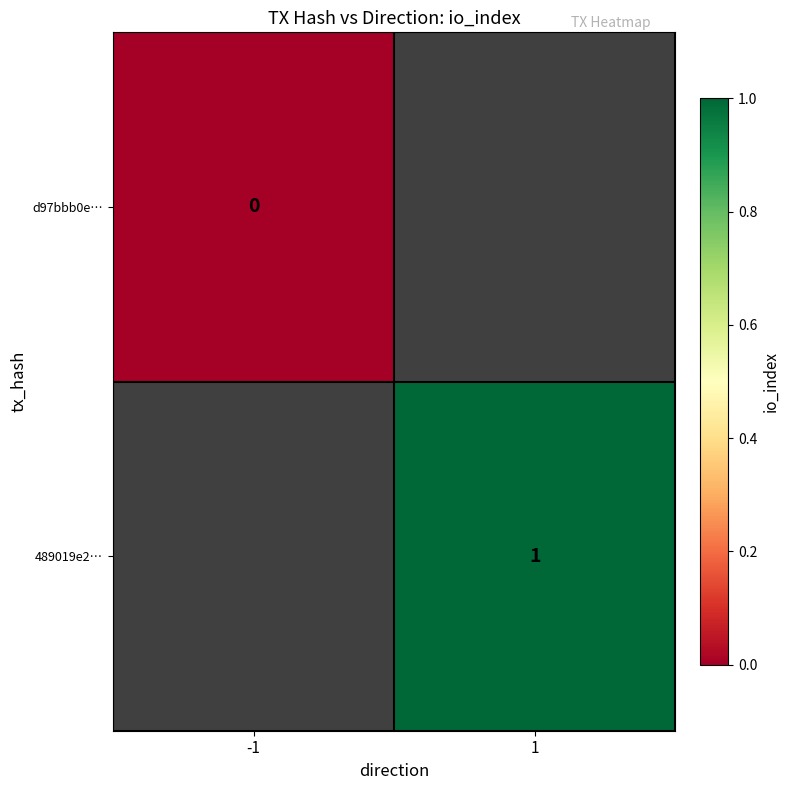

How many categories are shown in the chart?

2